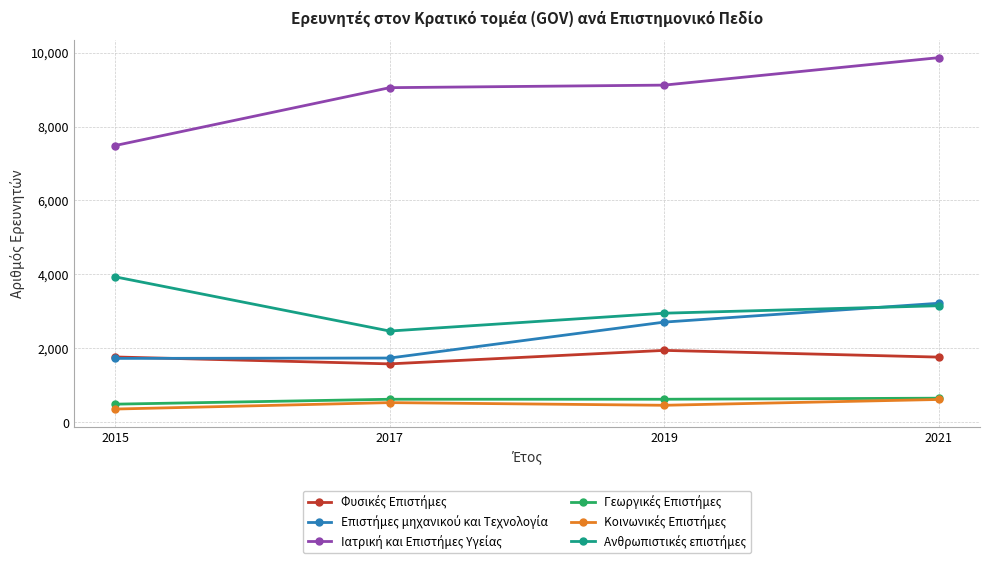

At which category is the sum across all series the highest?

2021